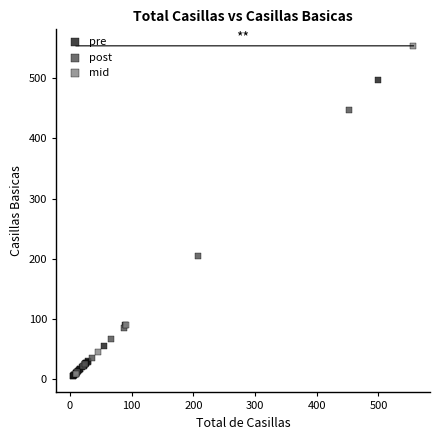

Which series has the largest Y range (max minus min)?

mid